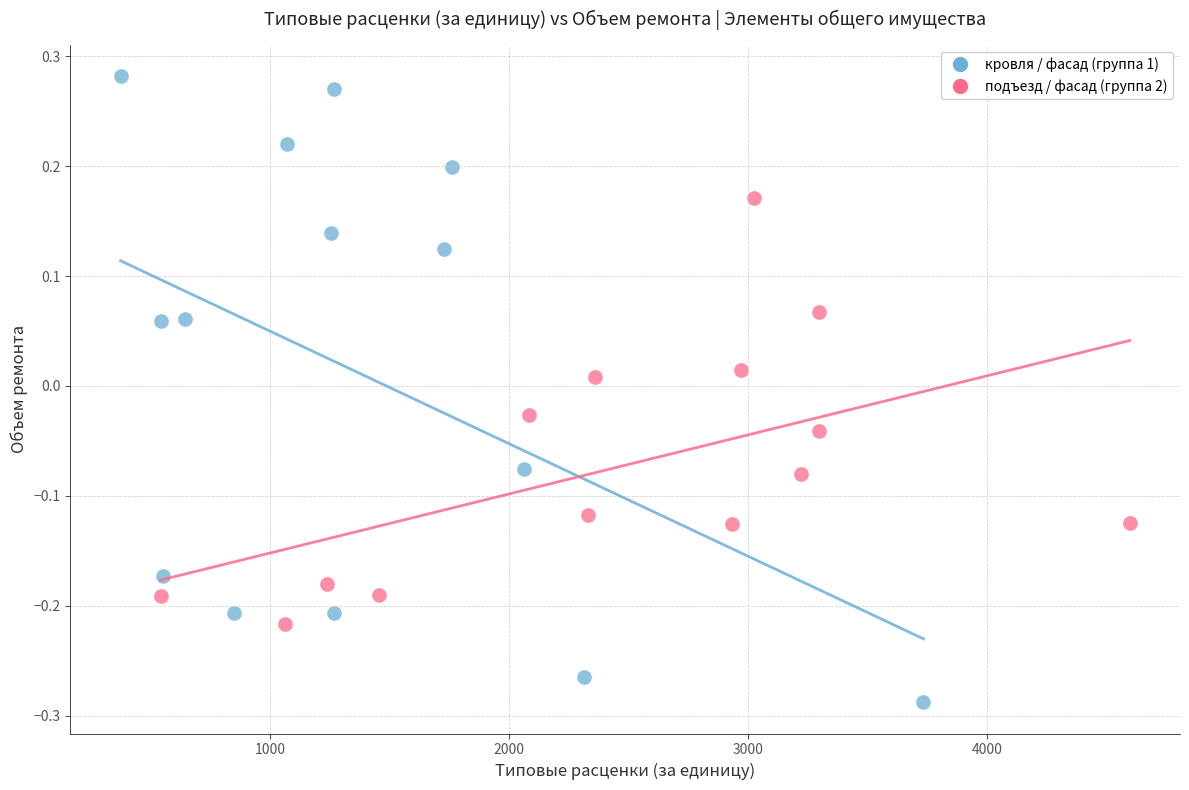

Which series reaches the minimum Y coordinate?

кровля / фасад (группа 1)